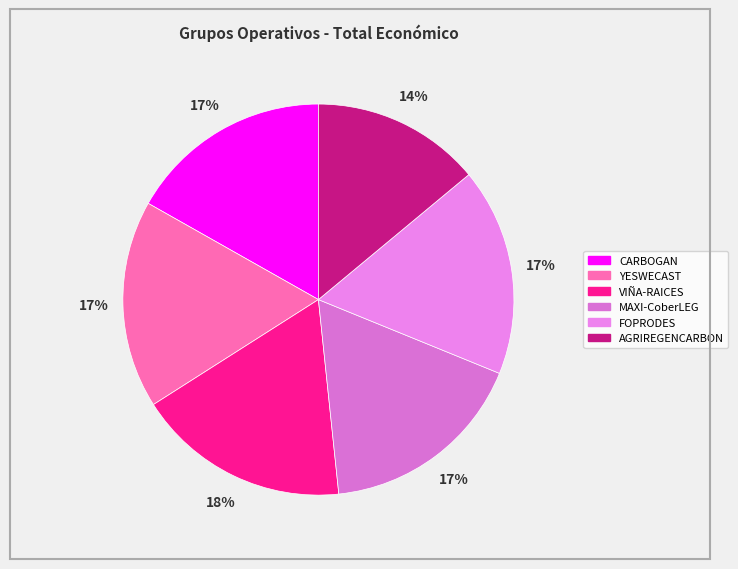

The YESWECAST slice represents 17% of the pie. True or false?

True